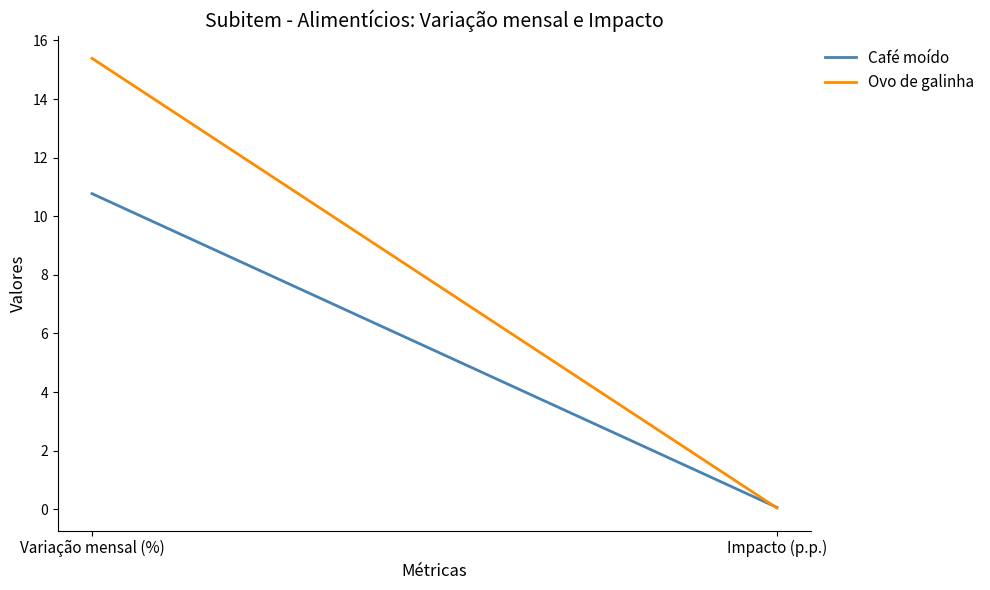

Between Variação mensal (%) and Impacto (p.p.), which series saw the biggest shift?

Ovo de galinha